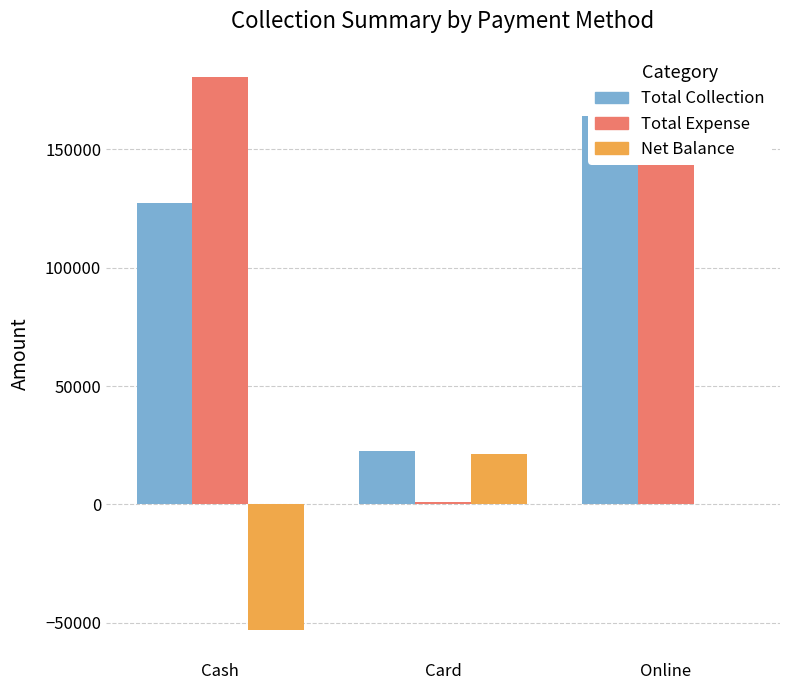

What is the label of the 2nd bar from the left?

Card